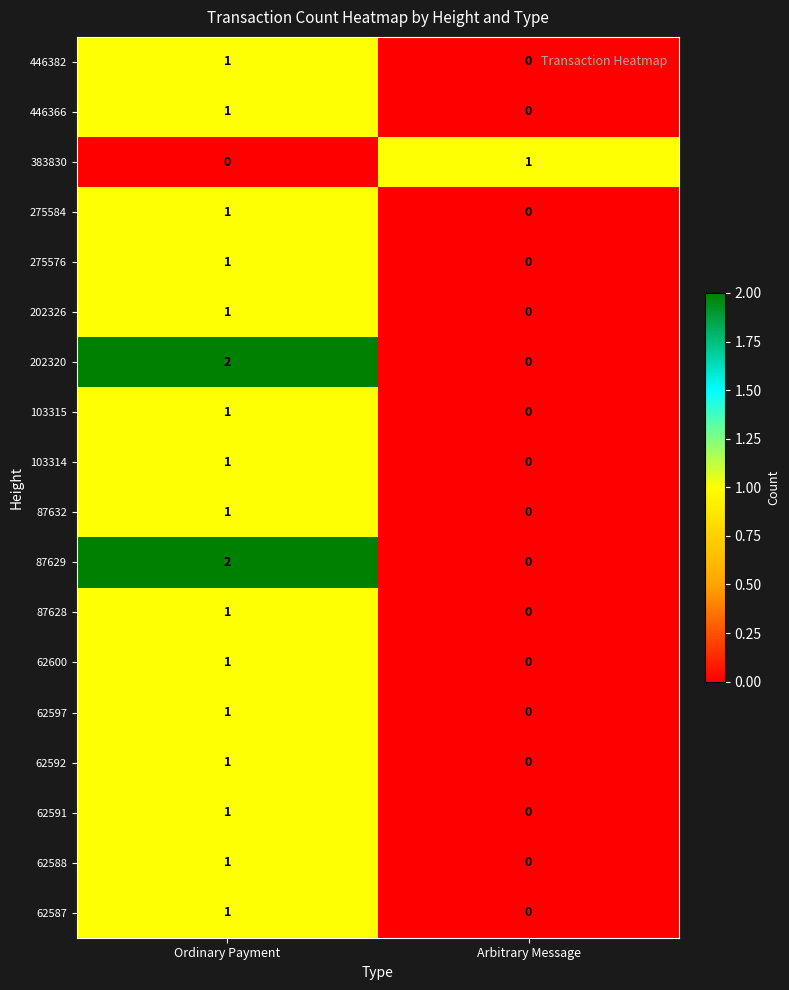

Which label corresponds to the largest value in the chart?

Ordinary Payment